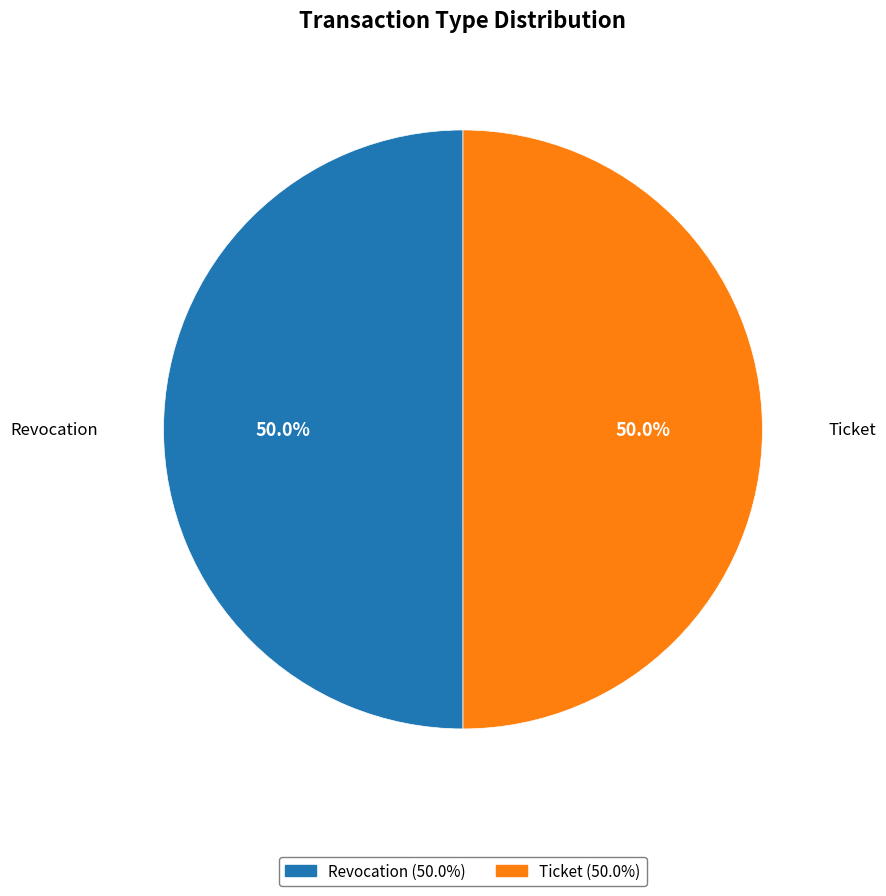

What portion of the pie excludes Revocation?

50.0%